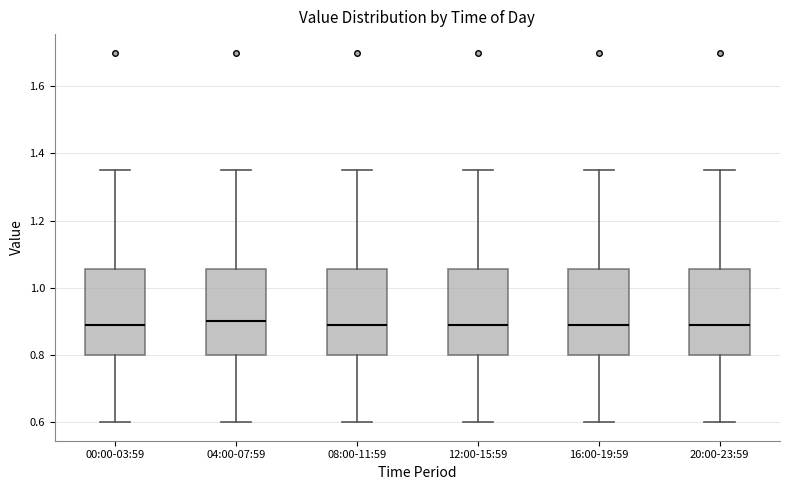

Reading left to right, transcribe this box plot: for each box, give where its median line is, the range the box spans, and where its two whiskers end, as read against the y-axis. The values are not printed on the chart, so give them approximately, as read against the axis.

00:00-03:59: median 0.90, box 0.80 to 1.06, whiskers 0.60 to 1.36
04:00-07:59: median 0.90, box 0.80 to 1.06, whiskers 0.60 to 1.36
08:00-11:59: median 0.90, box 0.80 to 1.06, whiskers 0.60 to 1.36
12:00-15:59: median 0.90, box 0.80 to 1.06, whiskers 0.60 to 1.36
16:00-19:59: median 0.90, box 0.80 to 1.06, whiskers 0.60 to 1.36
20:00-23:59: median 0.90, box 0.80 to 1.06, whiskers 0.60 to 1.36